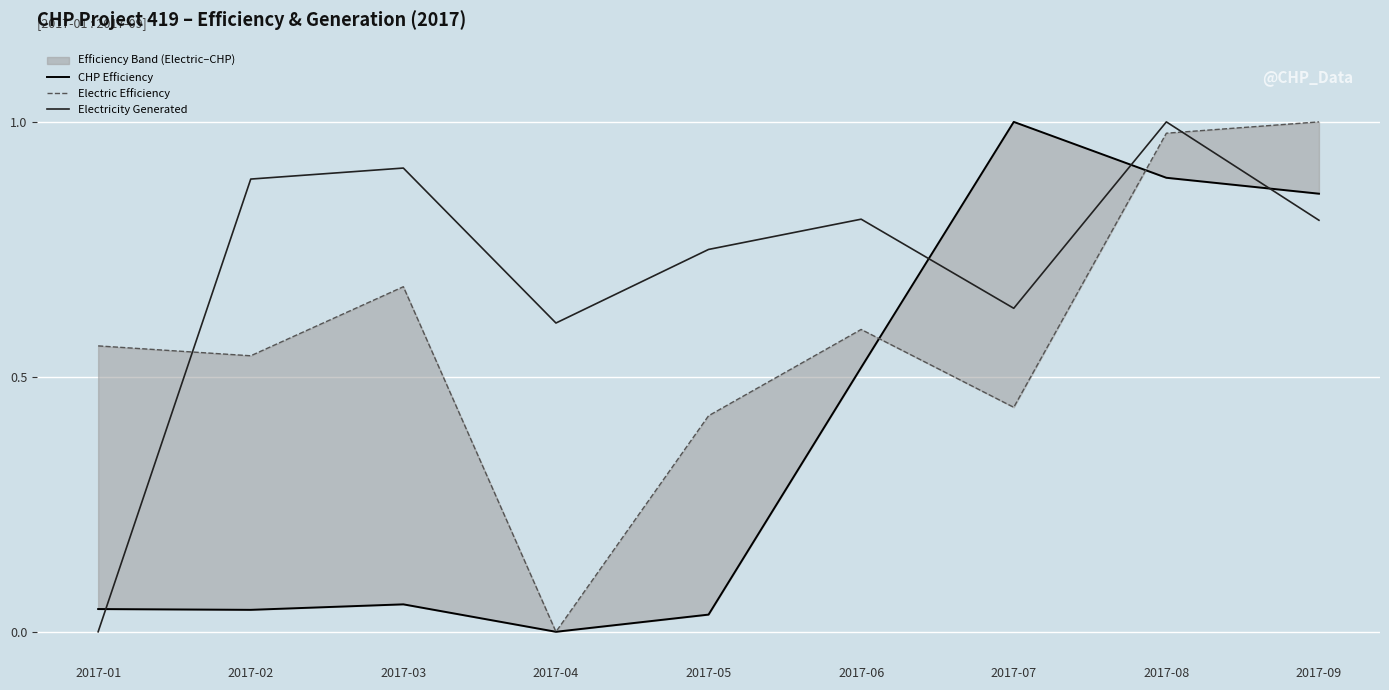

What is the sum of all Electricity Generated values?

6.4